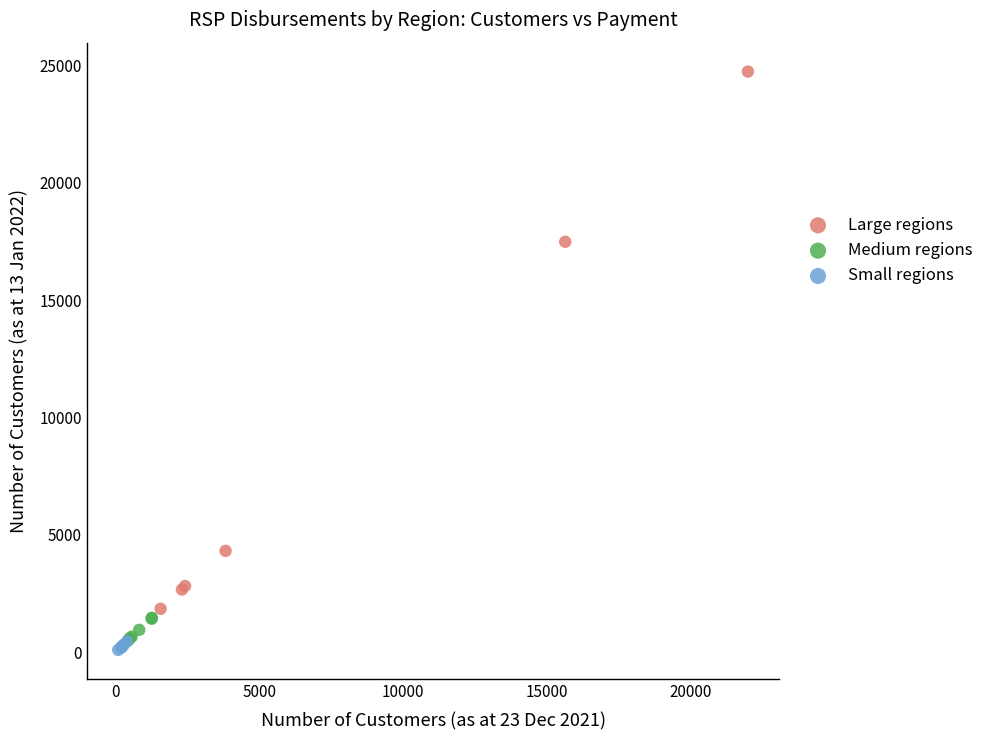

Which series reaches the maximum Y coordinate?

Large regions